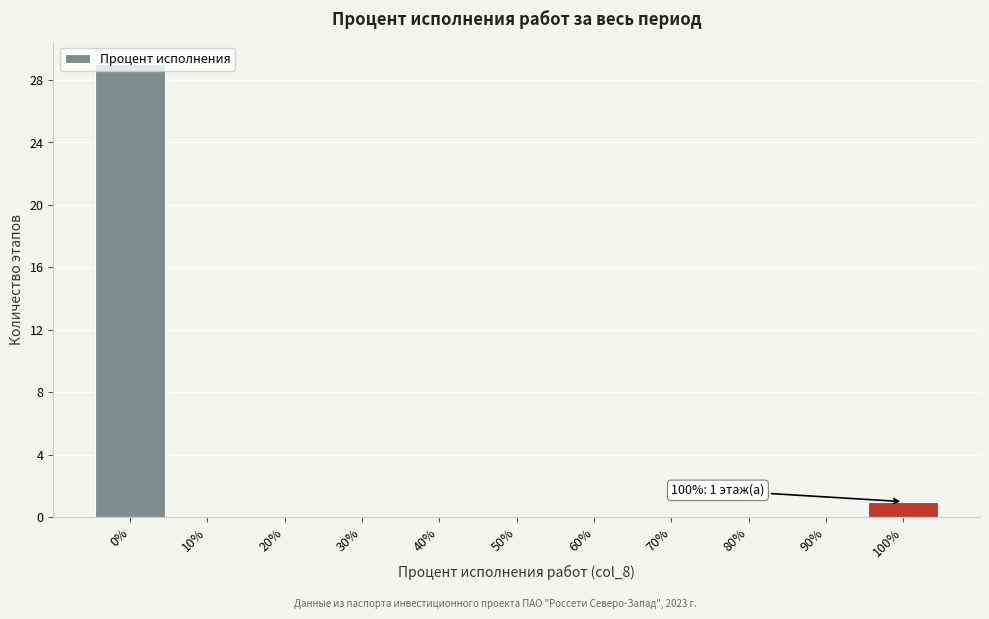

Which range on the x-axis has the tallest bar?

-5 to 5